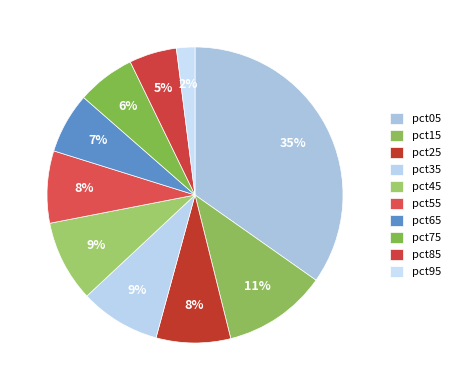

What is the ratio of the value at pct75 to the value at pct15?

0.6